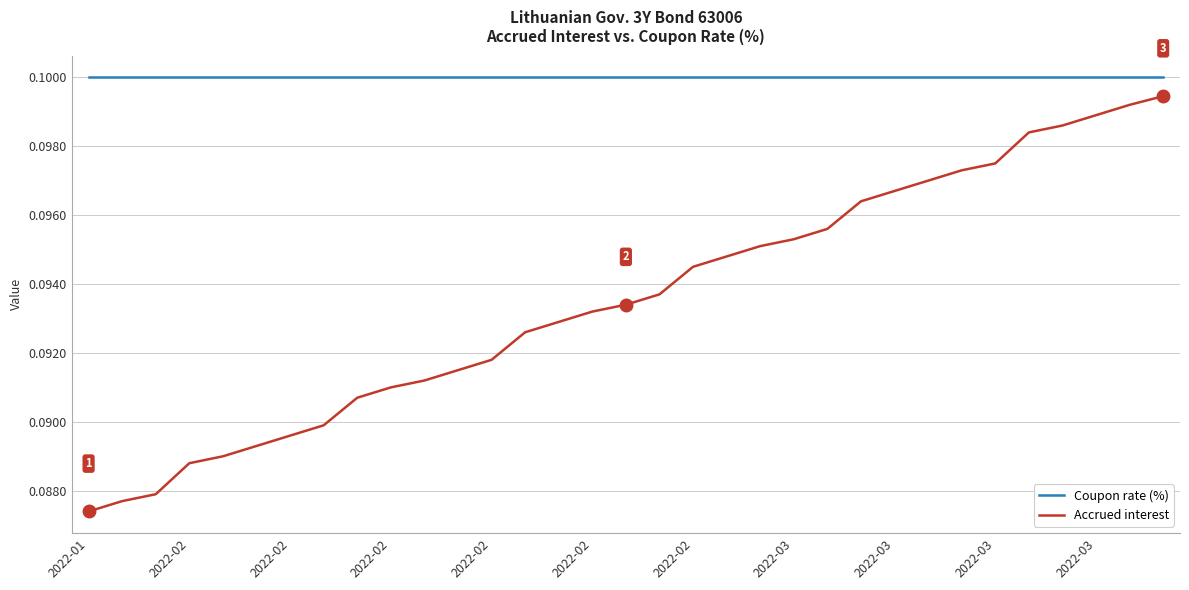

List the series in order of their overall mean, lowest first.

Accrued interest, Coupon rate (%)